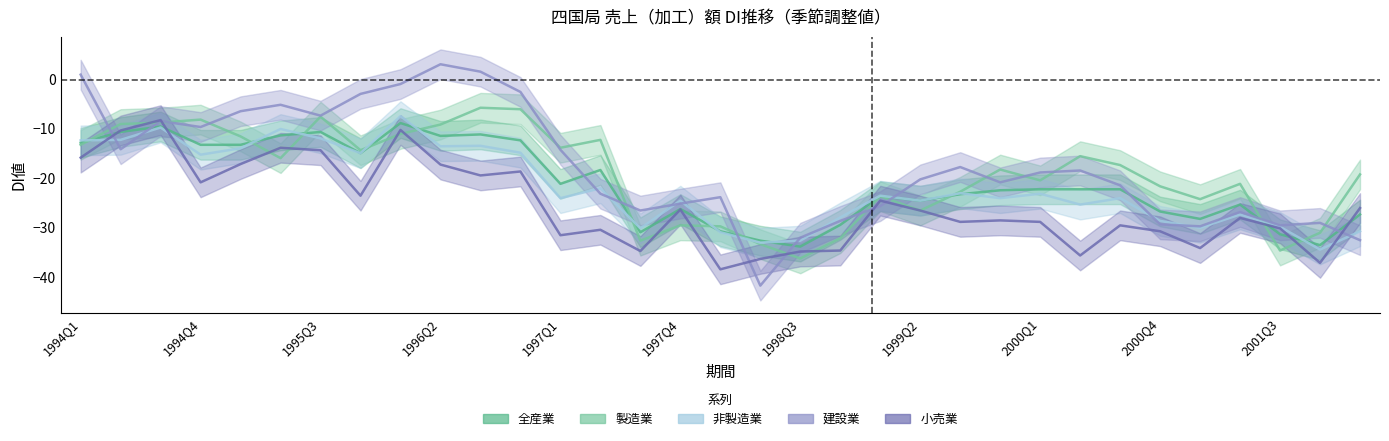

What is the maximum value for 小売業?

-8.2